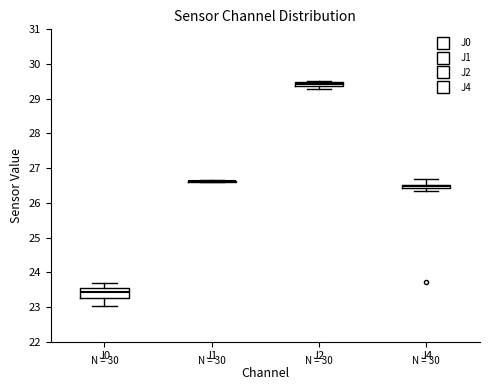

Comparing the boxes themselves (not the whiskers), which one is the tallest?

J0